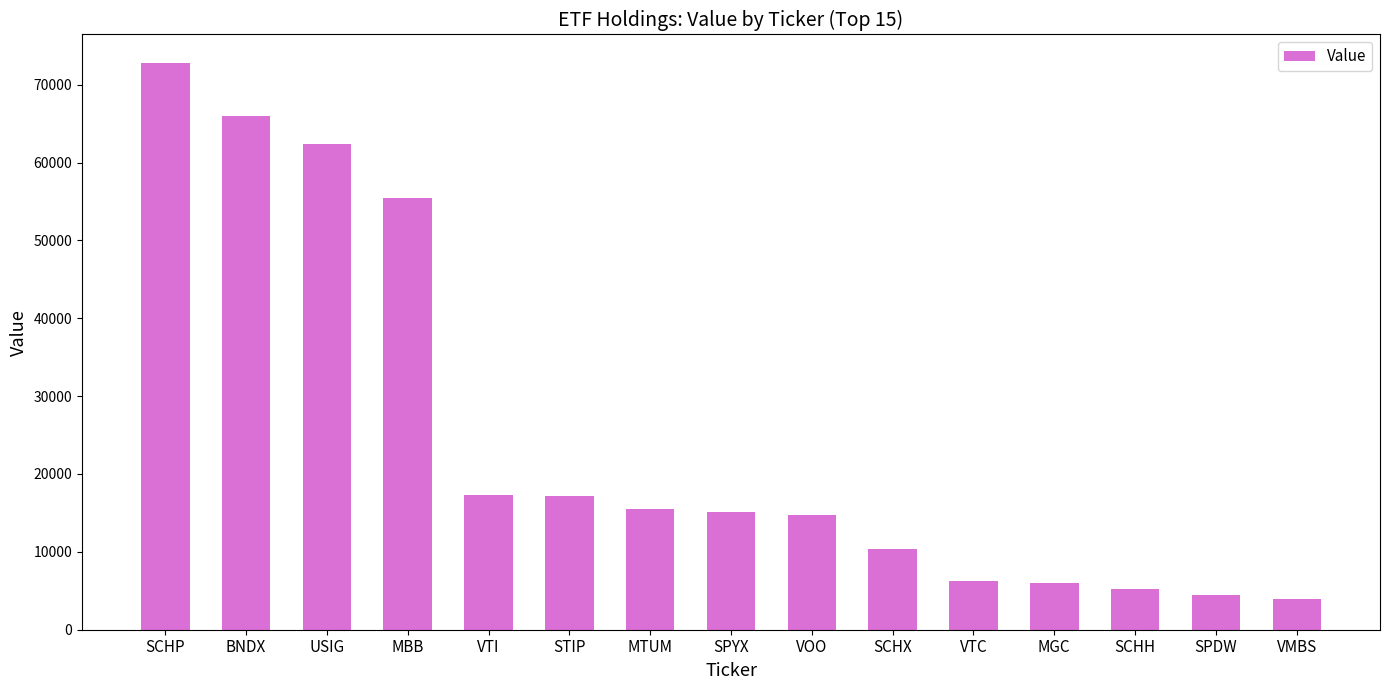

Are the bars grouped side by side (vs. stacked)?

No